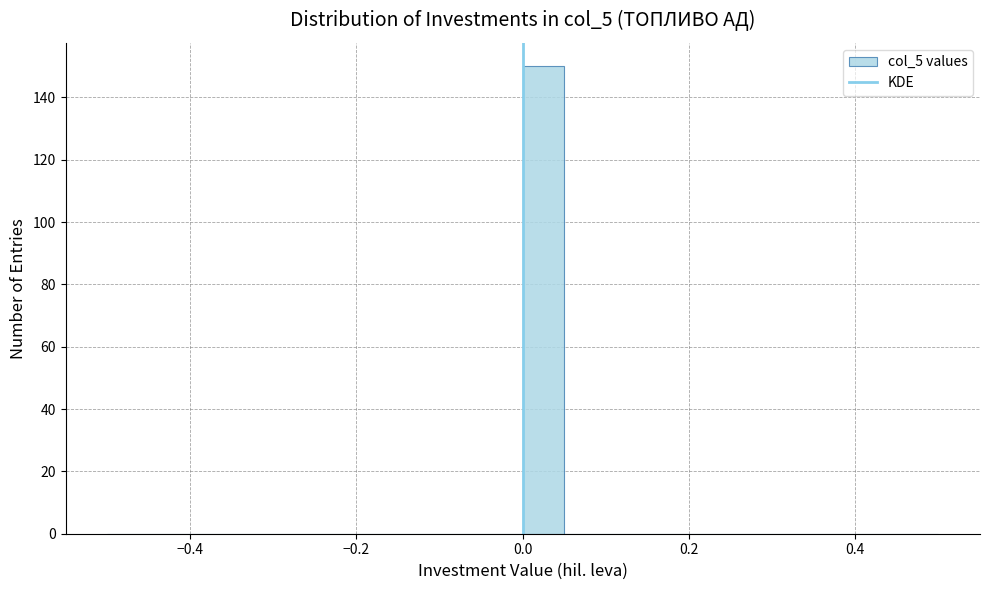

Around what value on the x-axis is the tallest bar? Give the approximate position of its centre, as read against the axis.

0.02